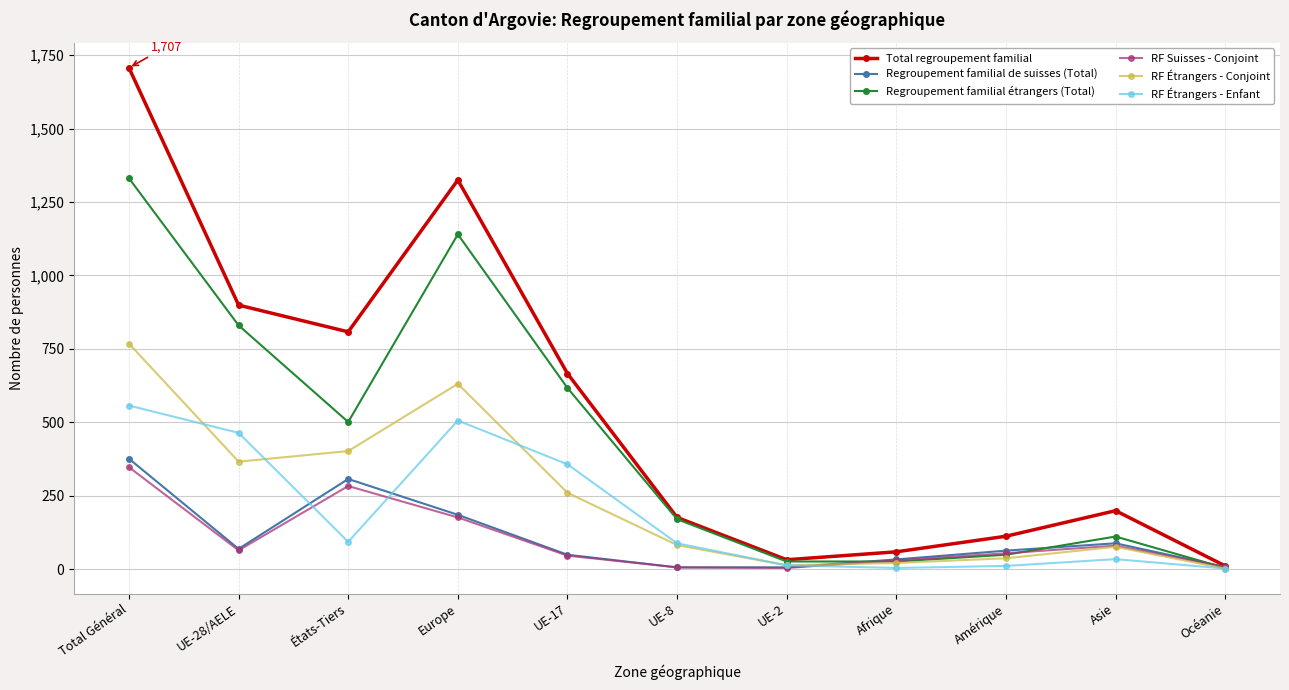

How many data points in RF Suisses - Conjoint are less than 54?

5